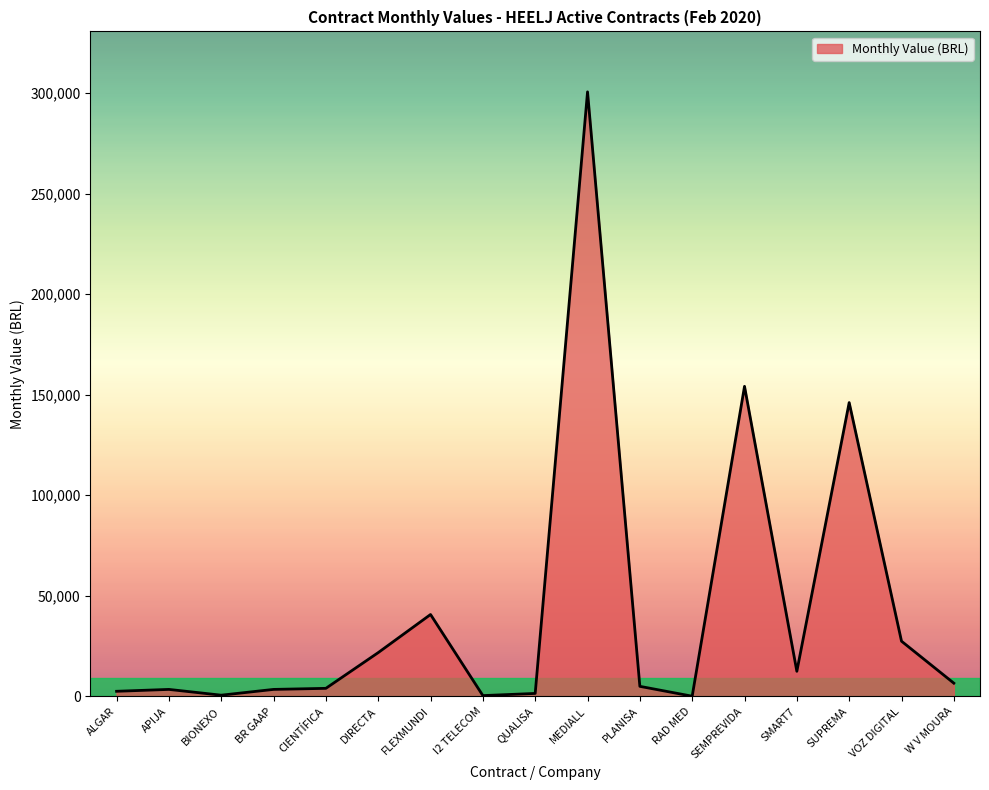

How many lines are shown in the chart?

1